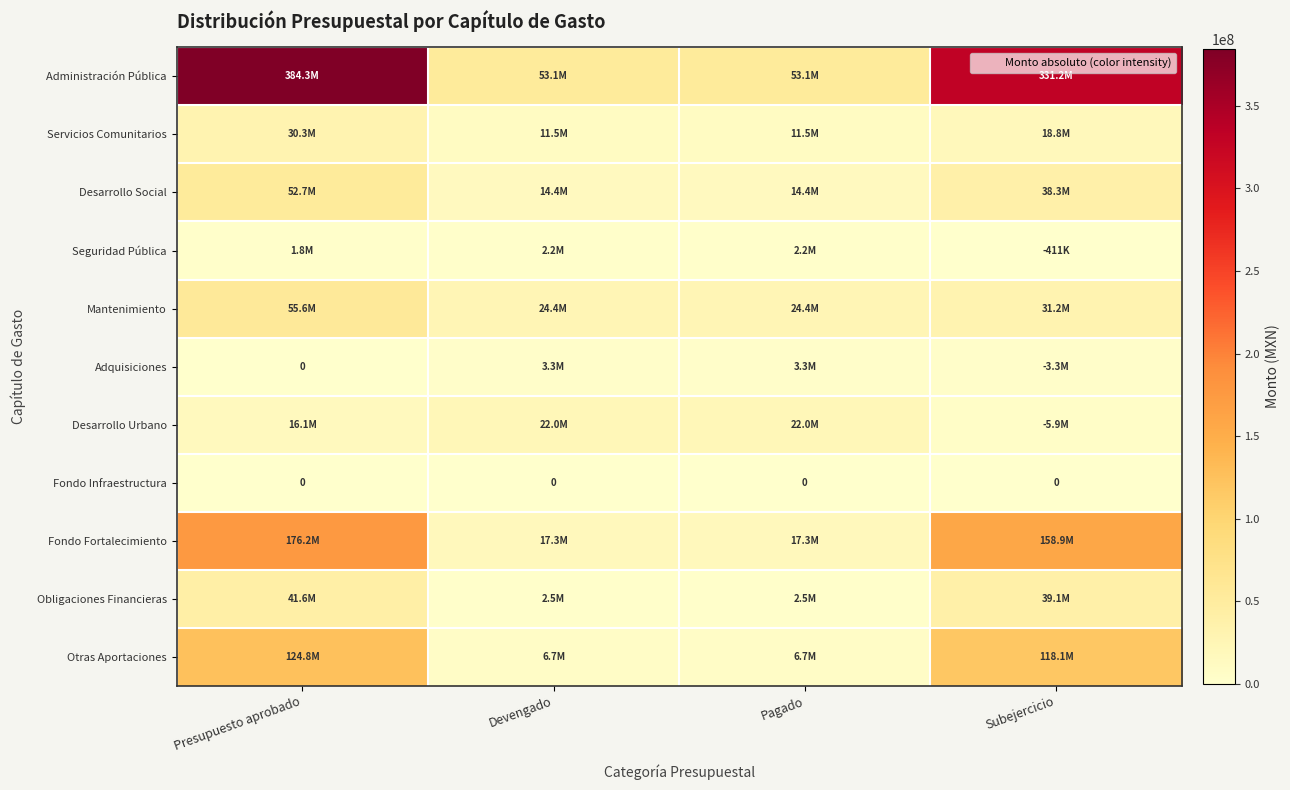

True or false: Adquisiciones has a value of 1679591.4 at Presupuesto aprobado.

False